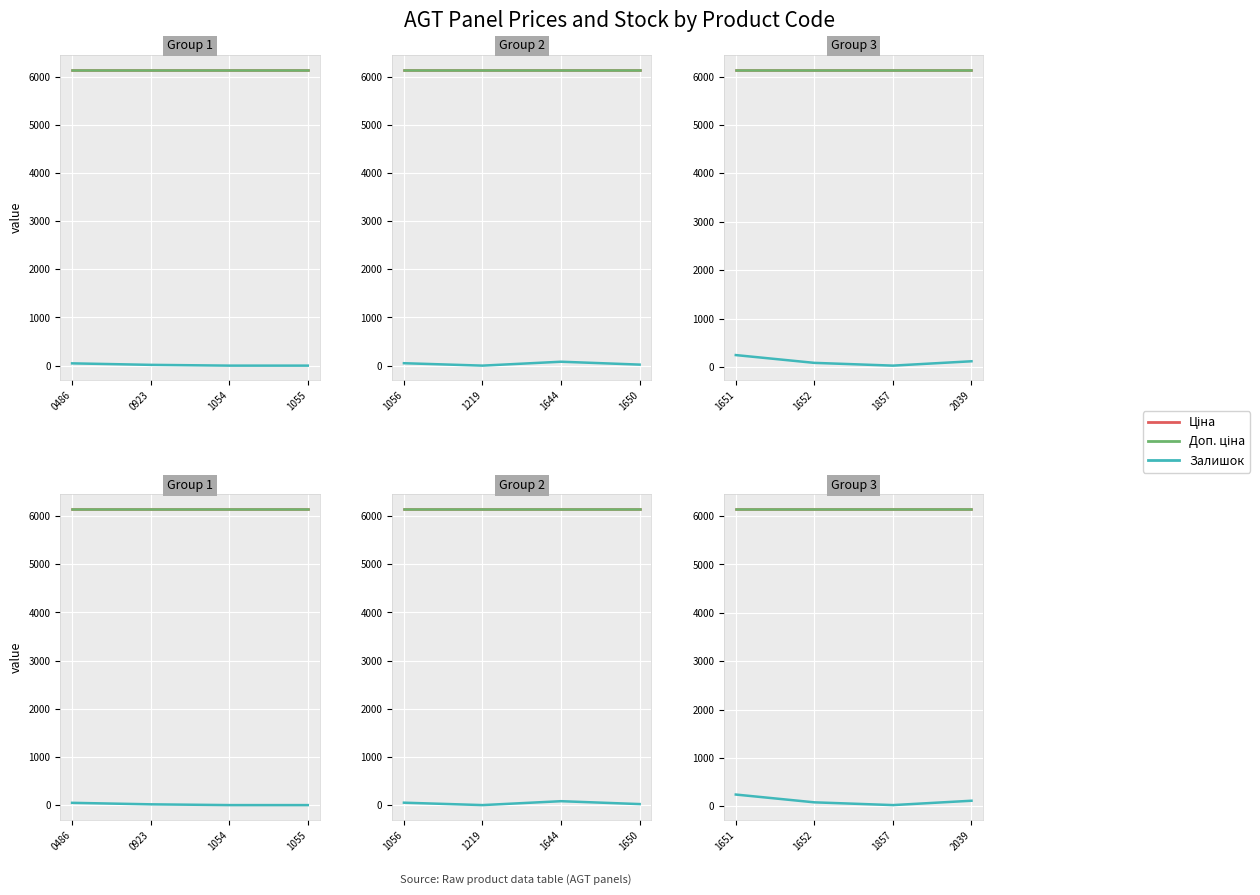

True or false: Залишок and Ціна intersect in this chart.

False